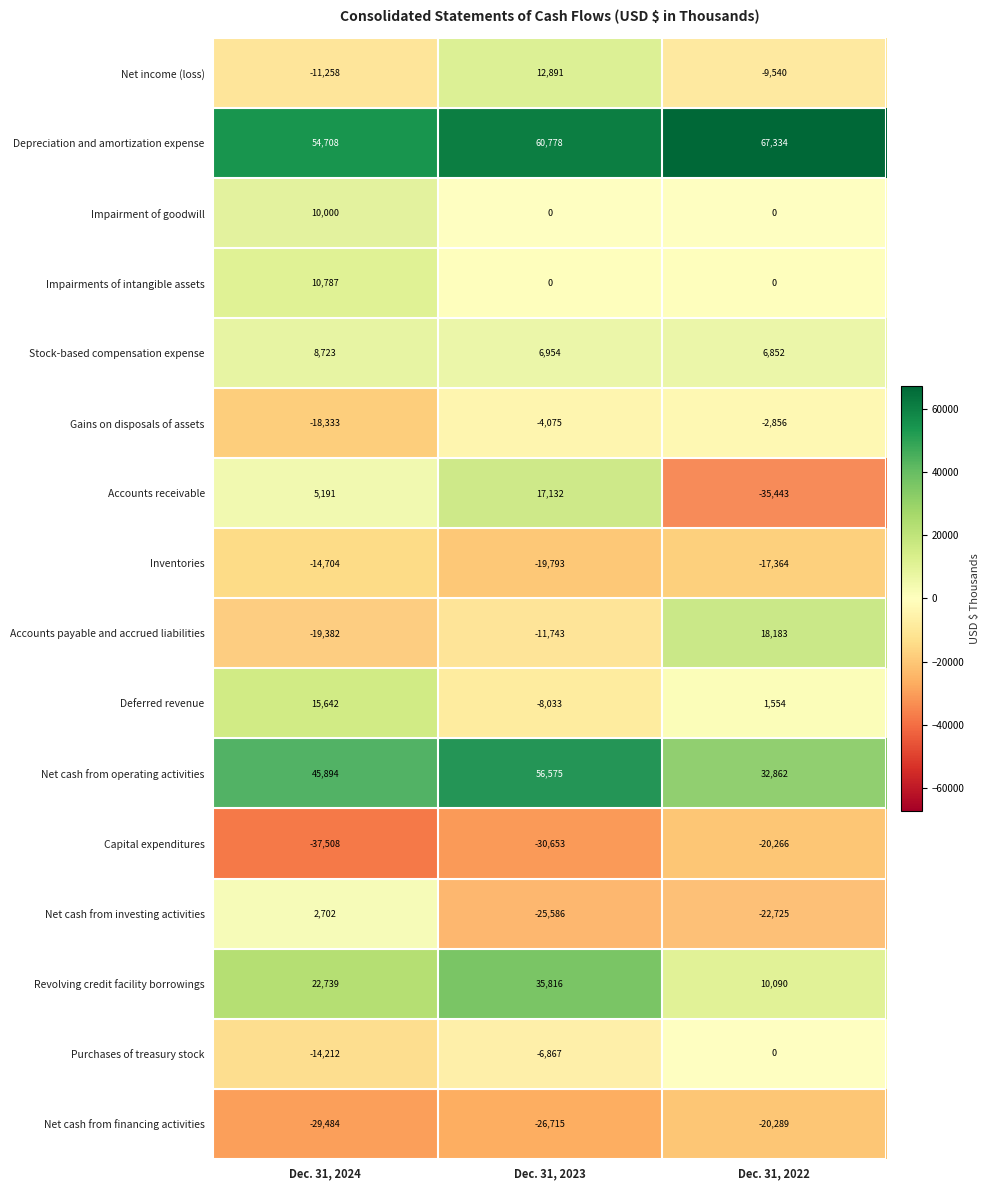

Count the number of categories in the chart.

3